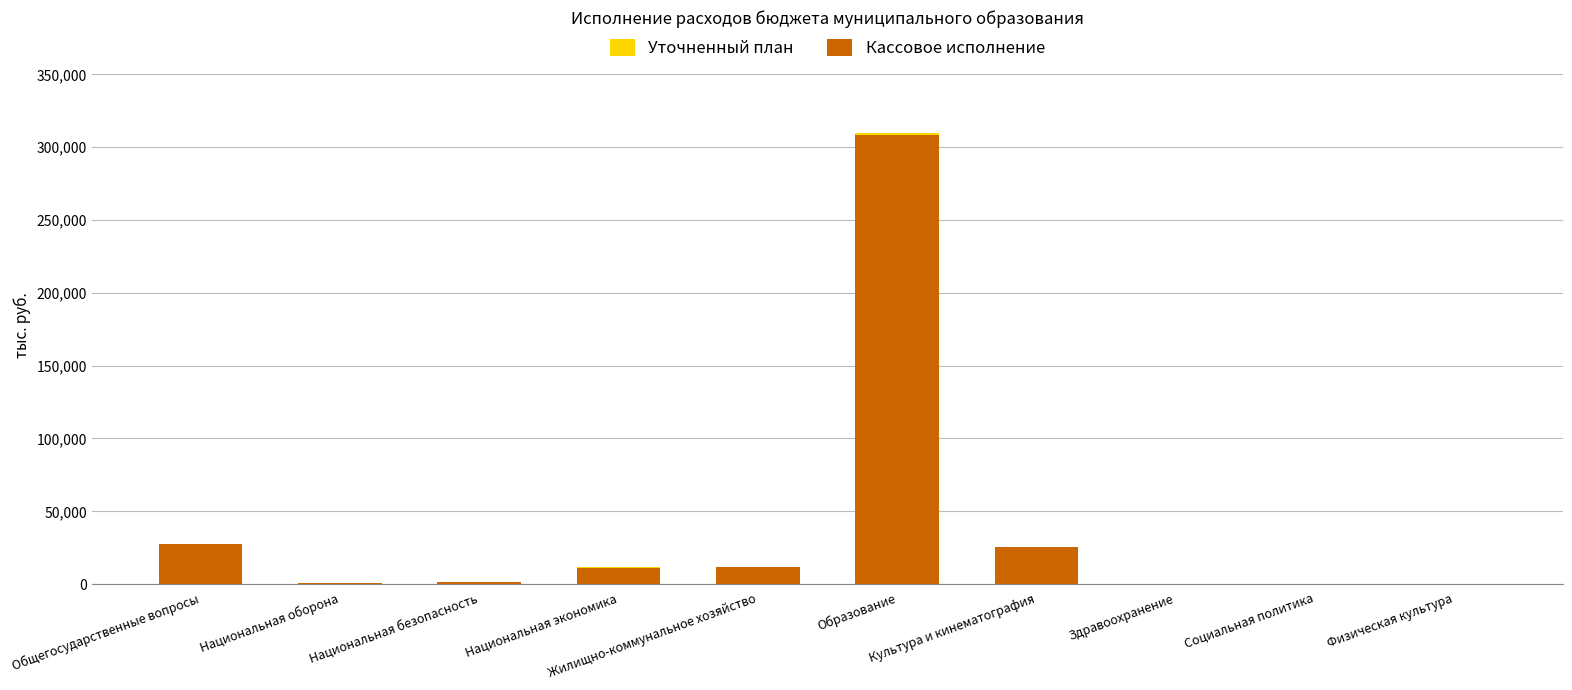

What is the highest value of the Кассовое исполнение series?

308063.7